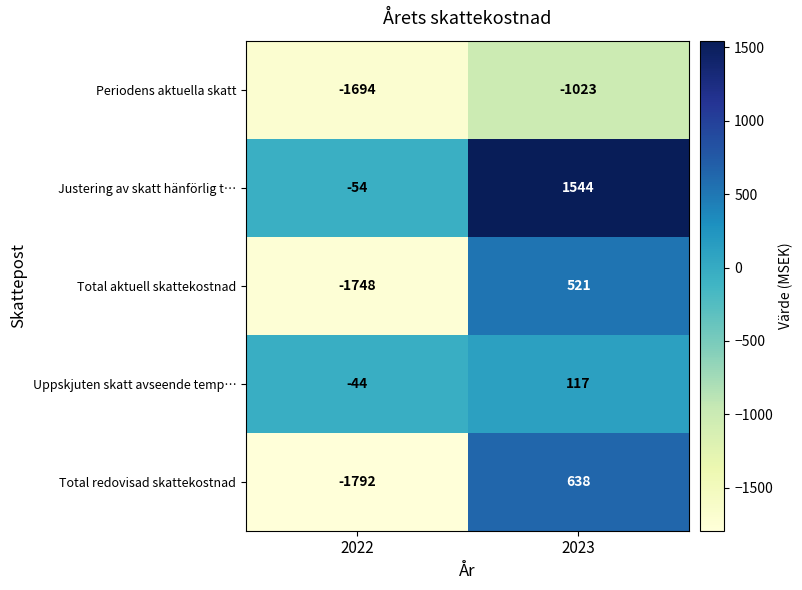

True or false: Uppskjuten skatt avseende temp… has a value of 74 at 2023.

False